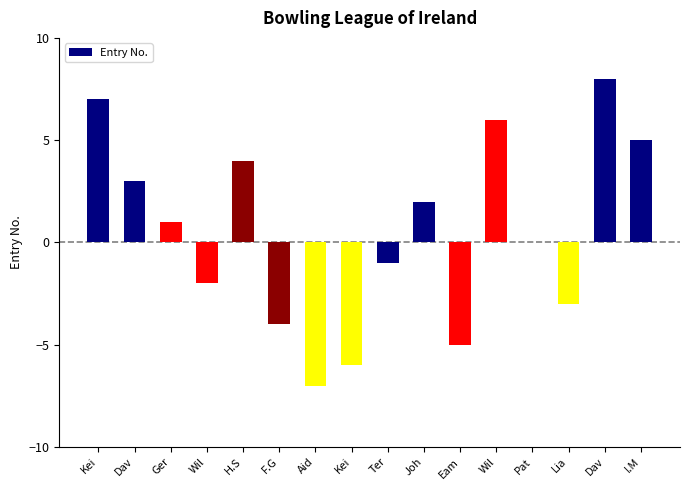

What is the difference between the values at Pat and Joh?

2